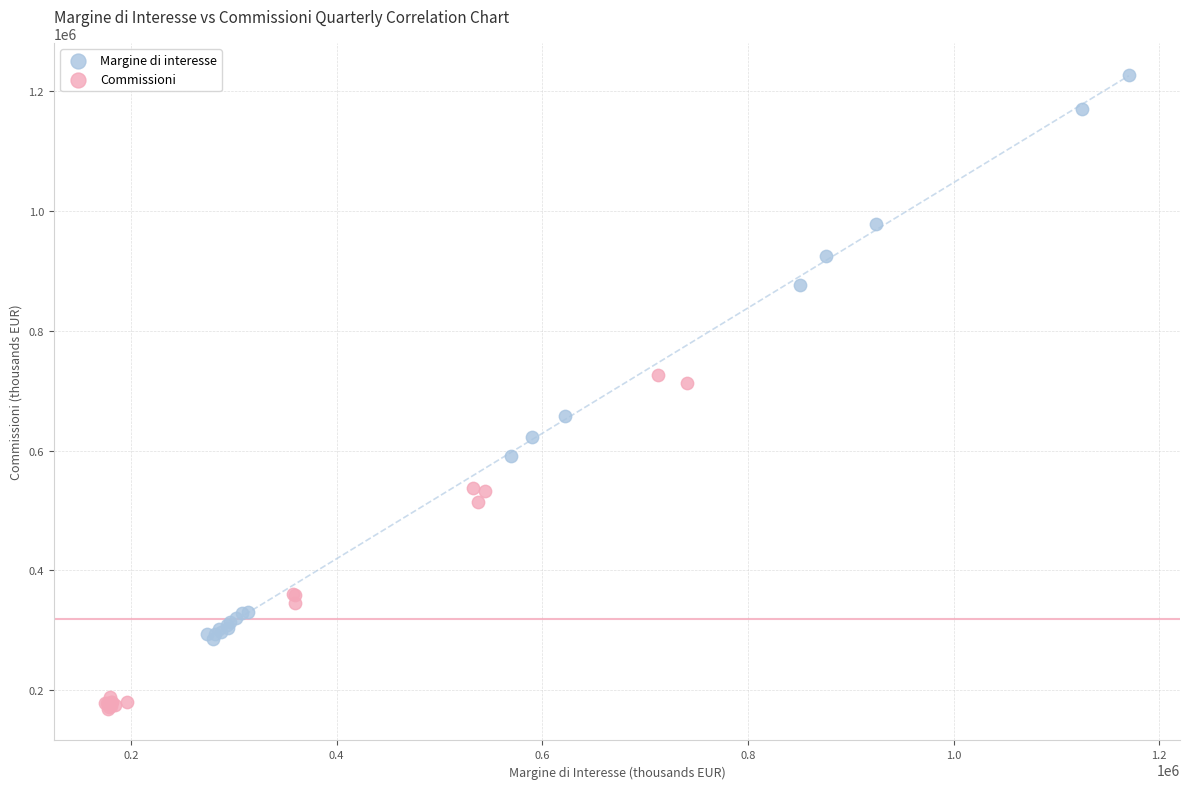

Which series contains the lowest Y value?

Commissioni